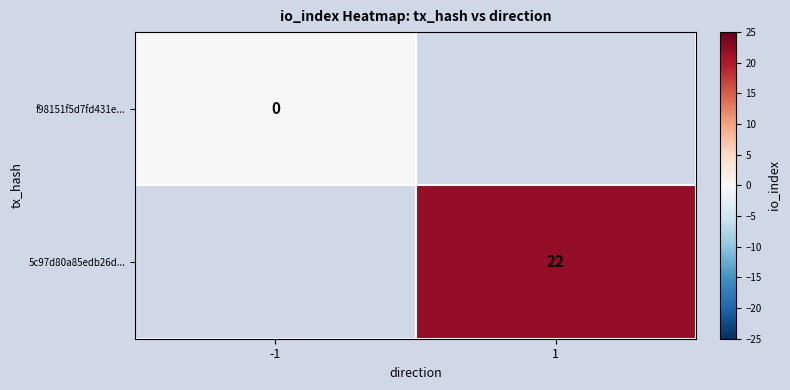

How many data points does each series have?

2